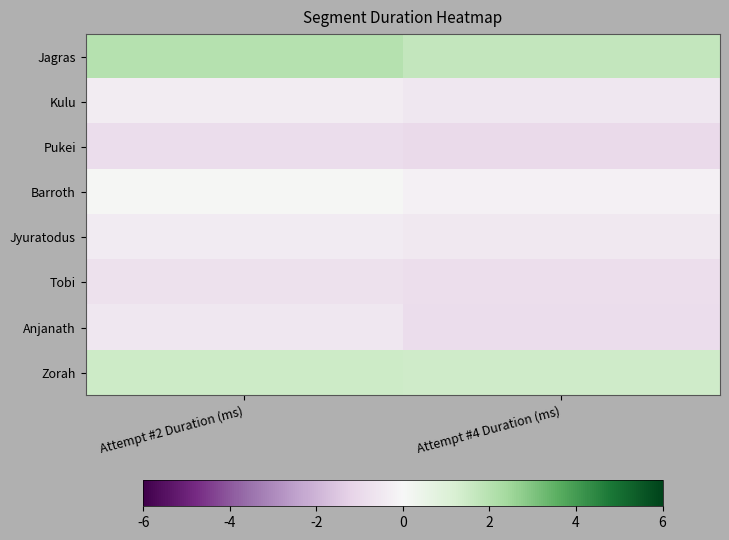

At which category is the sum across all series the highest?

Attempt #2 Duration (ms)